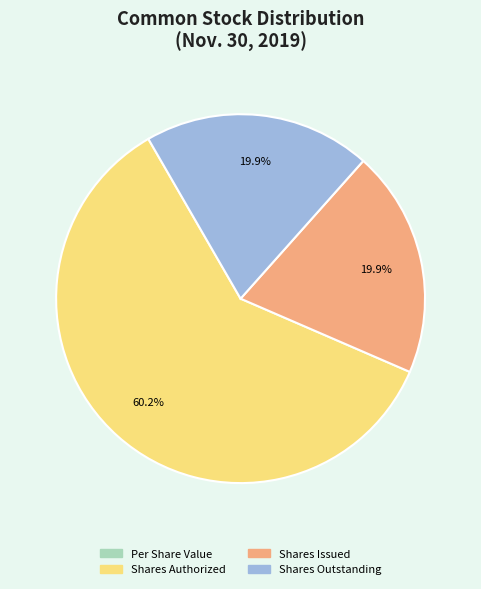

To the nearest percent, what is the difference between the largest and smallest slice percentages?

60%